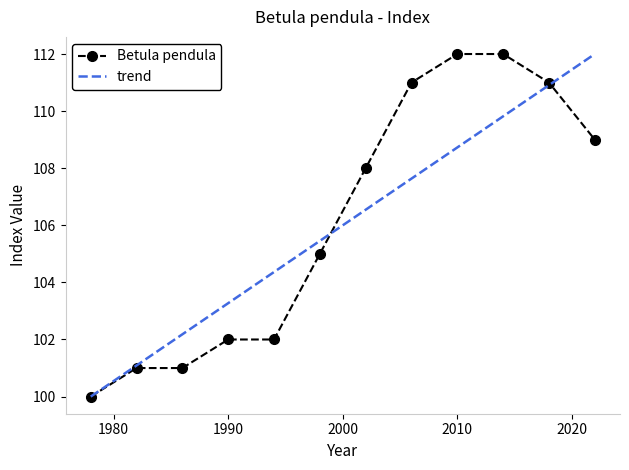

Reading right to left, extract all data points from this chart.

109	111	112	112	111	108	105	102	102	101	101	100